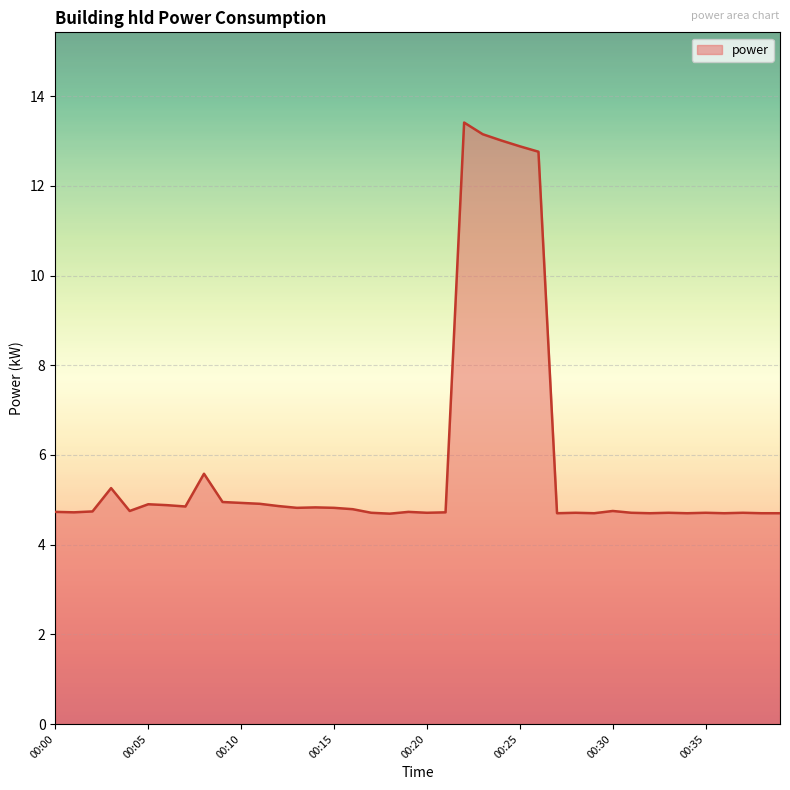

What is the greatest value displayed?

13.4